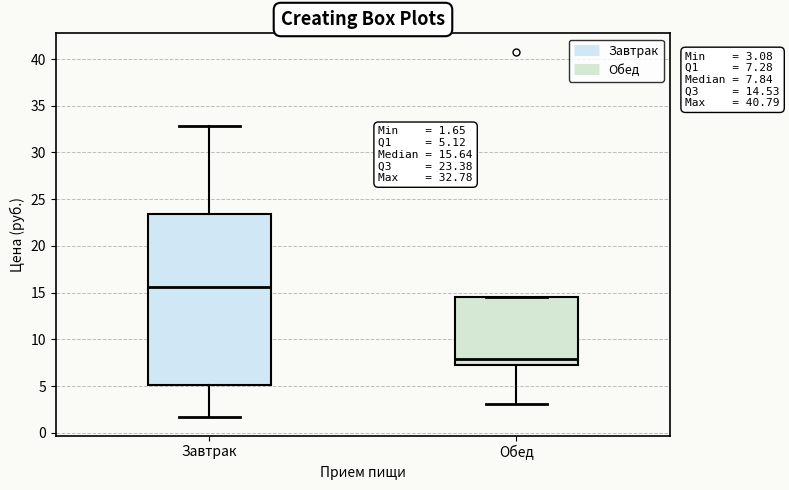

Which box is the tallest, from its lower edge to its upper edge?

Завтрак